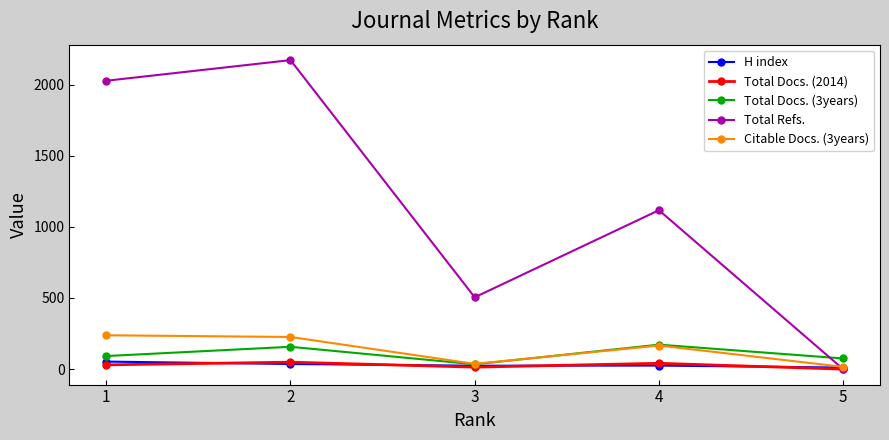

What is the maximum value shown in the chart?

2172